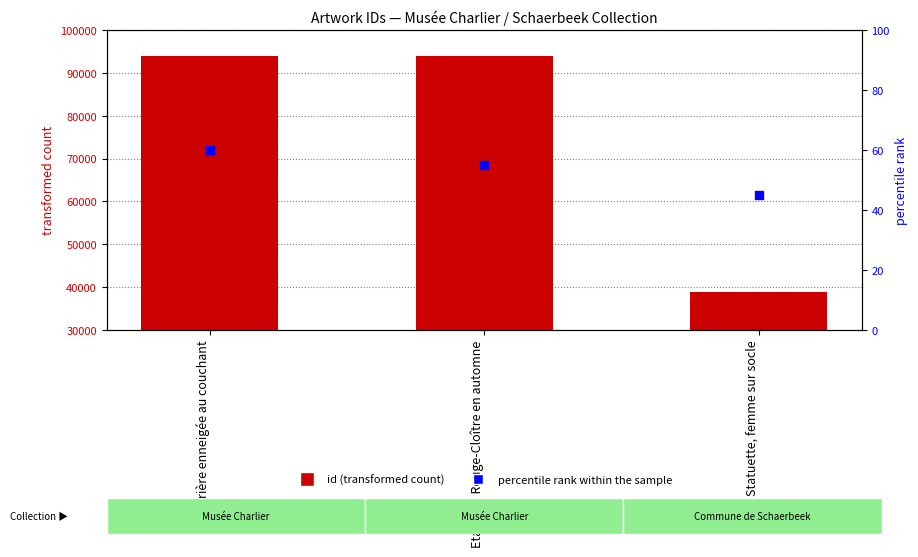

Is the value of id at Clairière enneigée au couchant greater than the value of percentile rank within sample at Etang du Rouge-Cloître en automne?

Yes